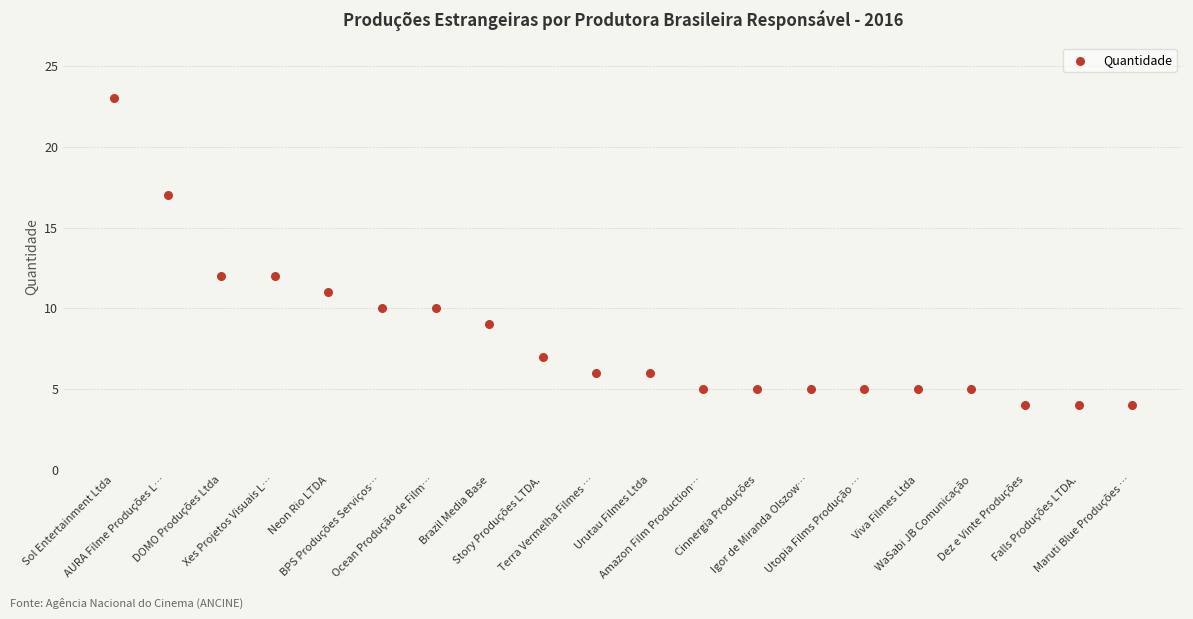

What is the range of Y values (max minus min)?

19